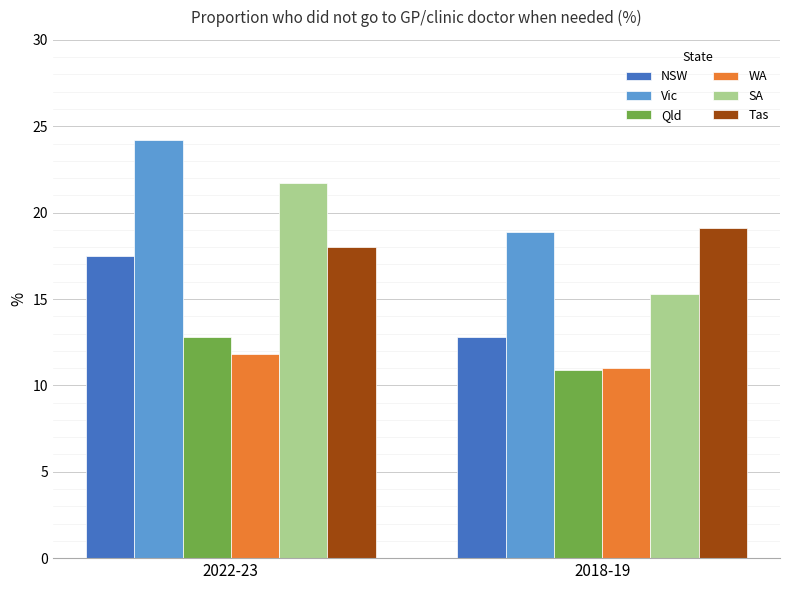

At 2022-23, list the series in order from smallest to largest.

WA, Qld, NSW, Tas, SA, Vic